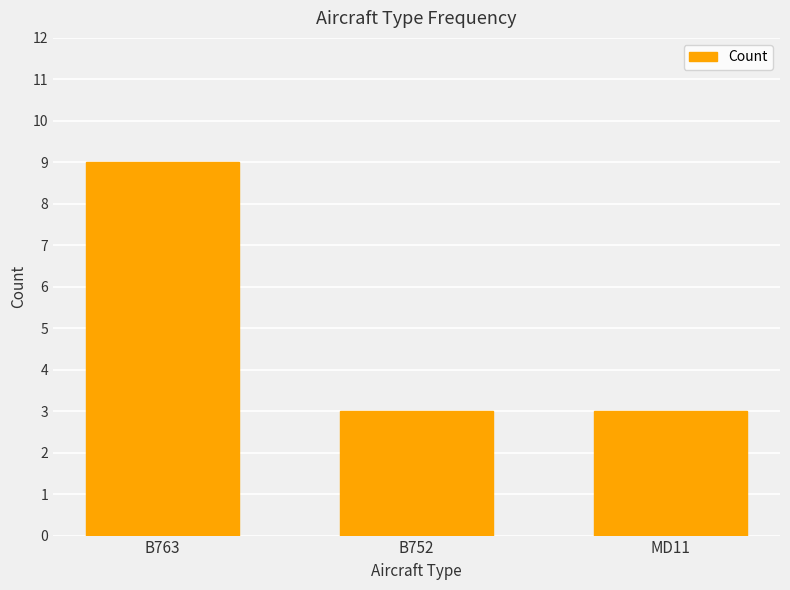

What is the minimum value shown in the chart?

3